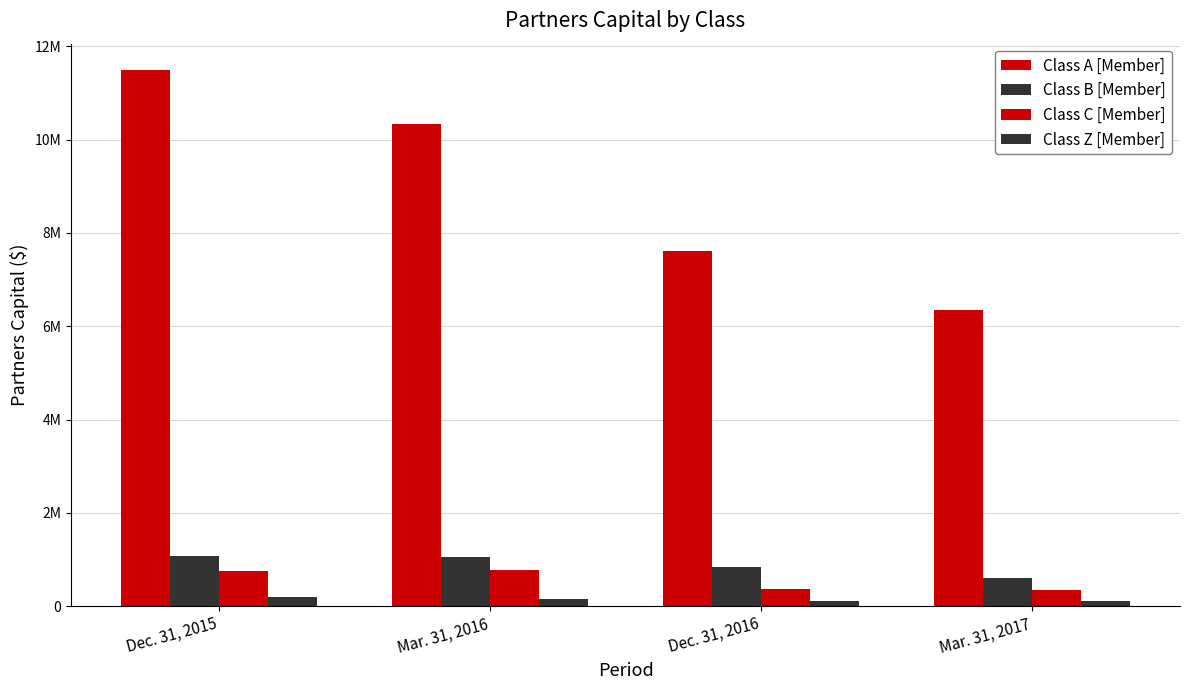

Does the chart contain stacked bars?

No